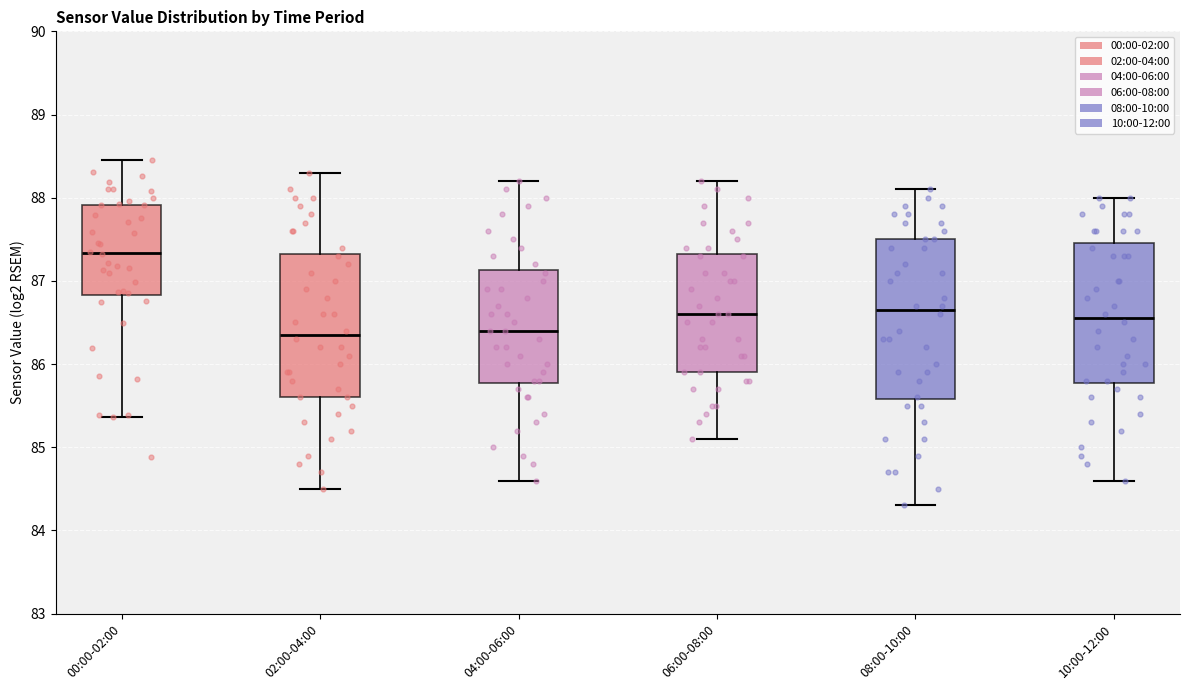

Reading left to right, read every box against the y-axis: the position of its median line, the range the box covers, and the ends of its whiskers. The values are not printed on the chart, so give them approximately, as read against the axis.

00:00-02:00: median 87.3, box 86.8 to 87.9, whiskers 85.4 to 88.5
02:00-04:00: median 86.4, box 85.6 to 87.3, whiskers 84.5 to 88.3
04:00-06:00: median 86.4, box 85.8 to 87.1, whiskers 84.6 to 88.2
06:00-08:00: median 86.6, box 85.9 to 87.3, whiskers 85.1 to 88.2
08:00-10:00: median 86.7, box 85.6 to 87.5, whiskers 84.3 to 88.1
10:00-12:00: median 86.6, box 85.8 to 87.5, whiskers 84.6 to 88.0